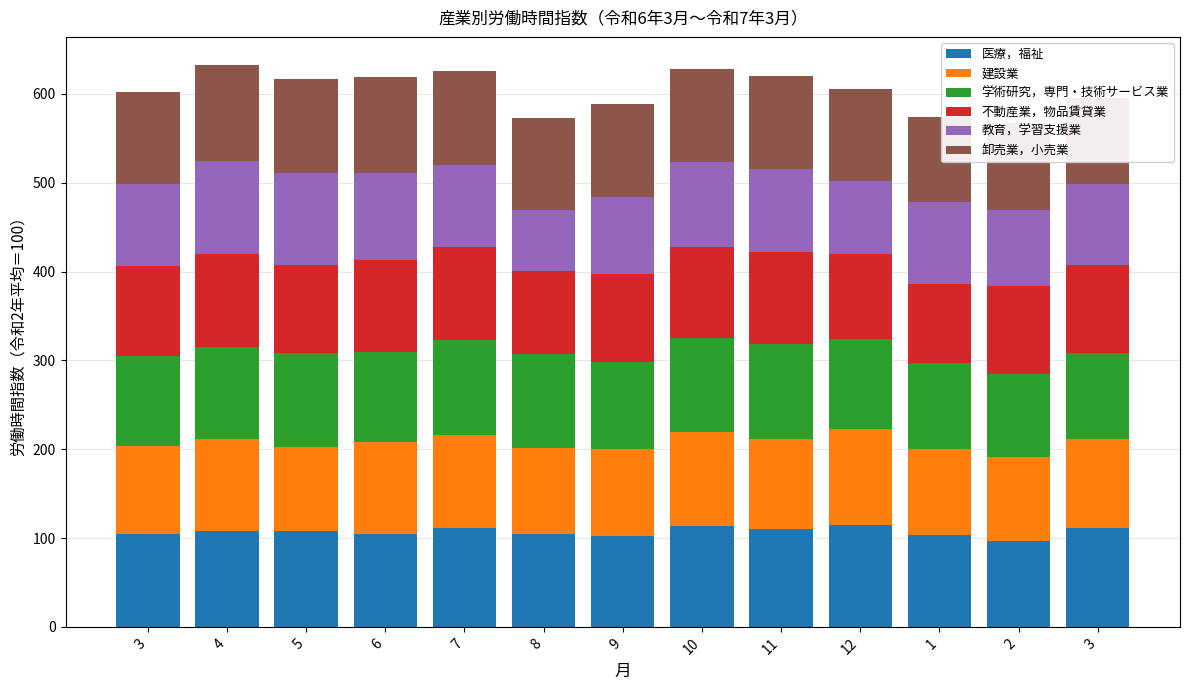

Count the number of data series in this chart.

6